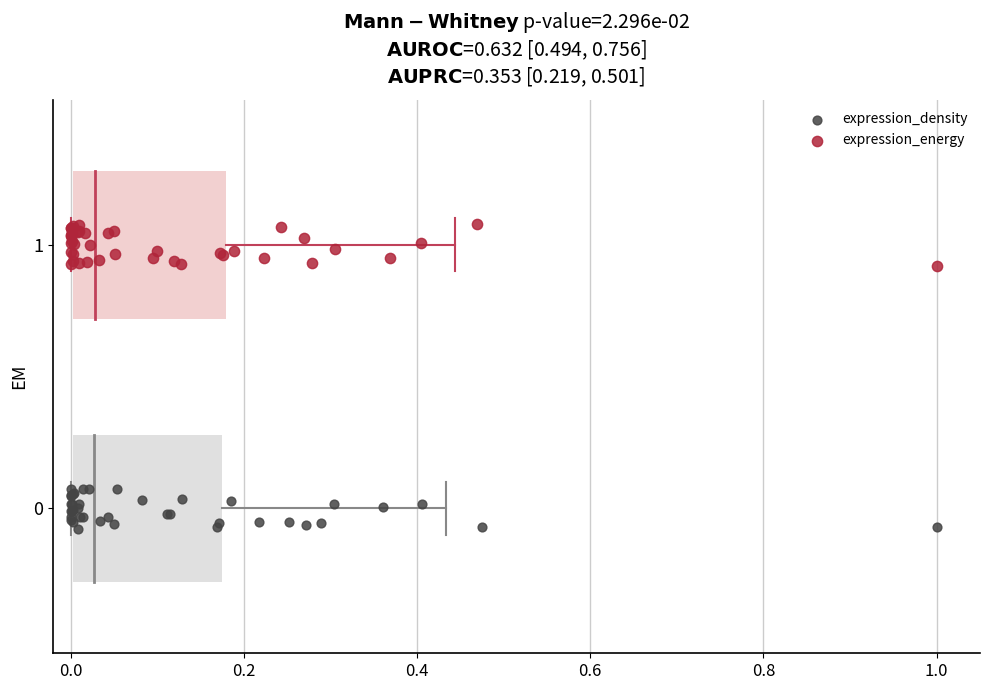

What are all the series names shown in the legend?

expression_density, expression_energy